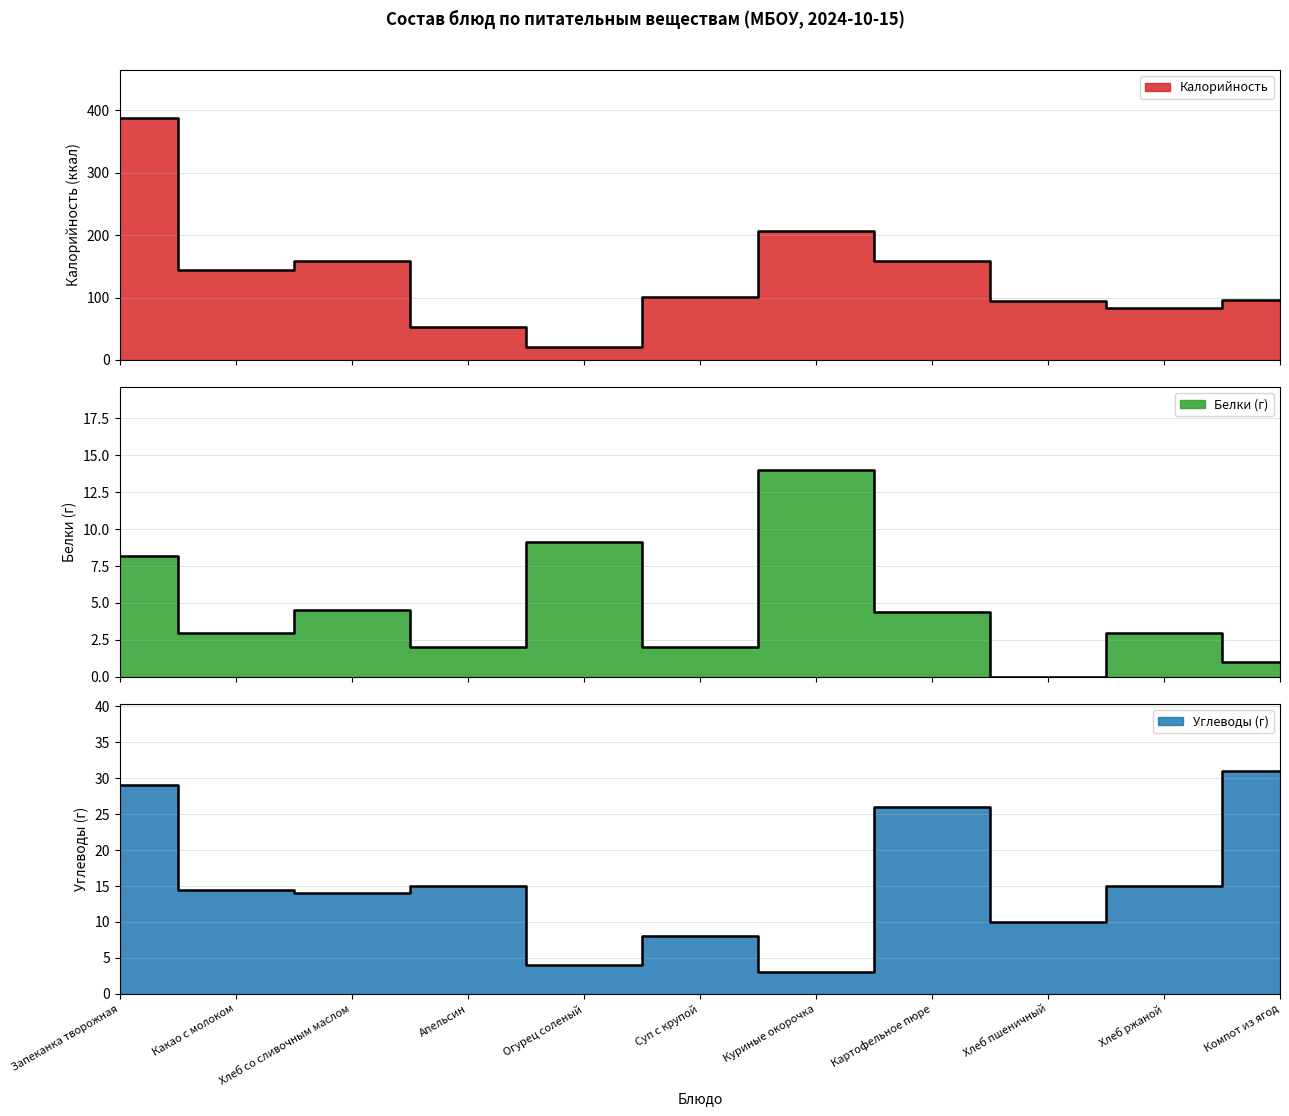

What is the value of the Углеводы point at the 5th from the left?

4.0